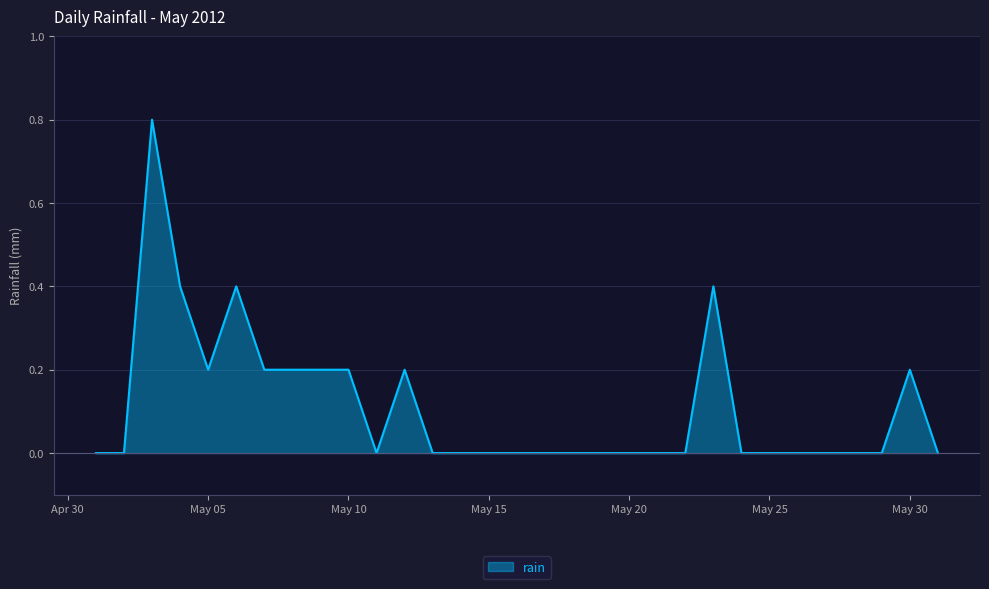

What is the difference between the maximum and minimum values?

0.8